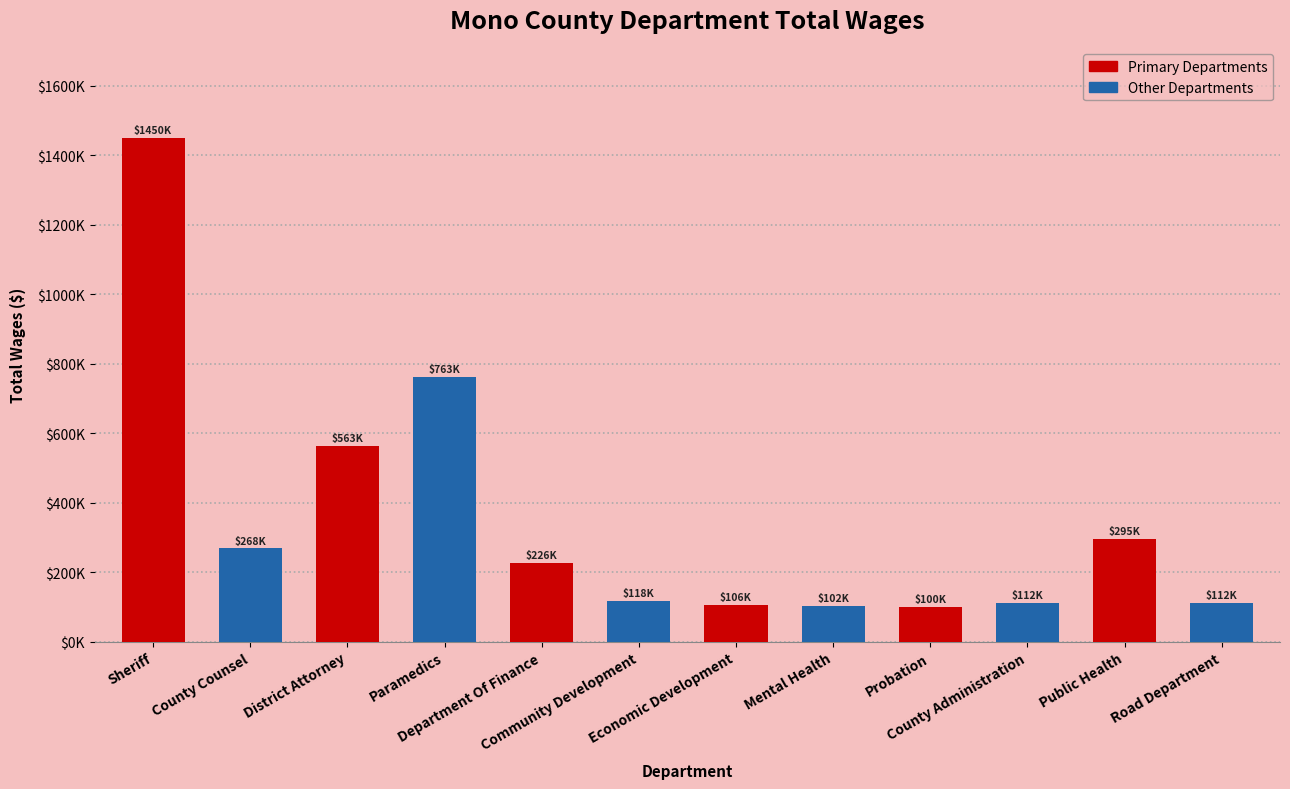

At which label does the data first exceed 226141?

Sheriff